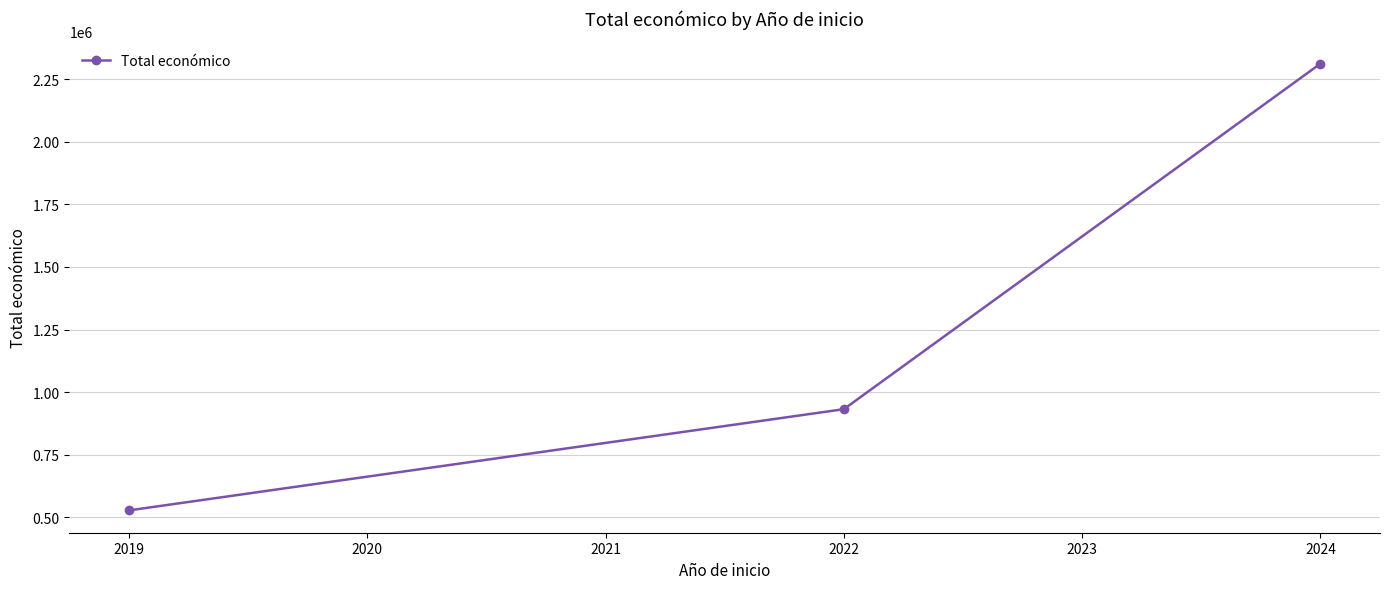

List the labels in order of value, largest first.

2024, 2022, 2019